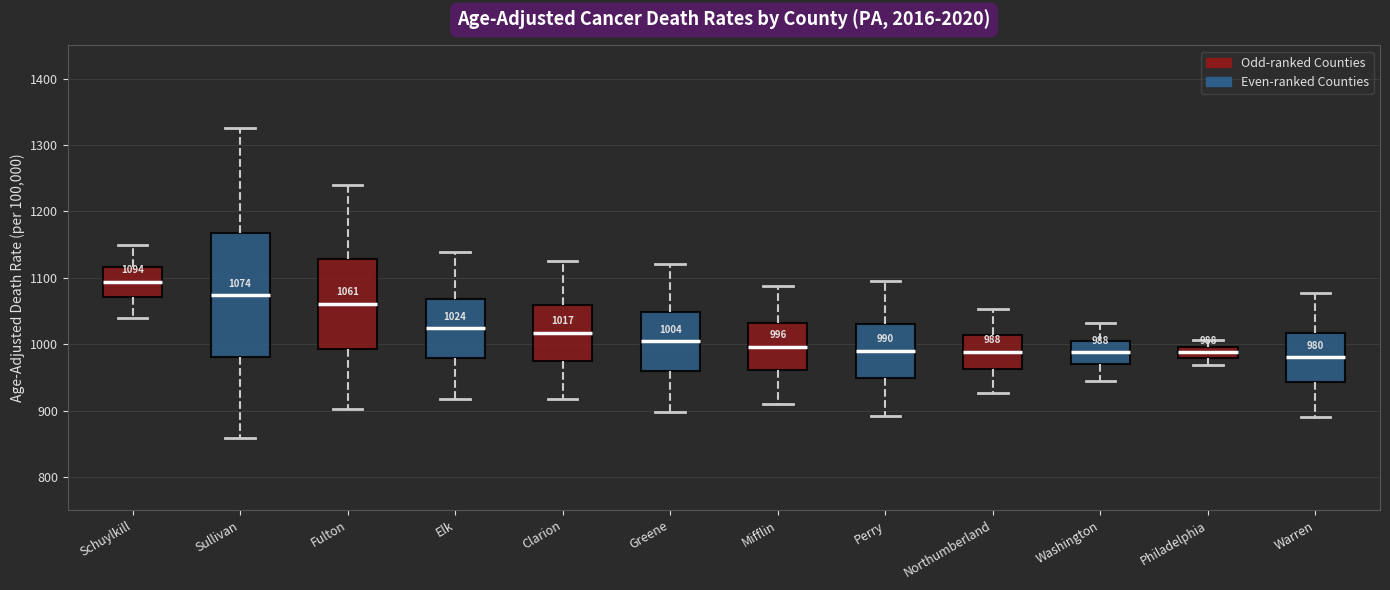

Which box's median line is the highest?

Schuylkill